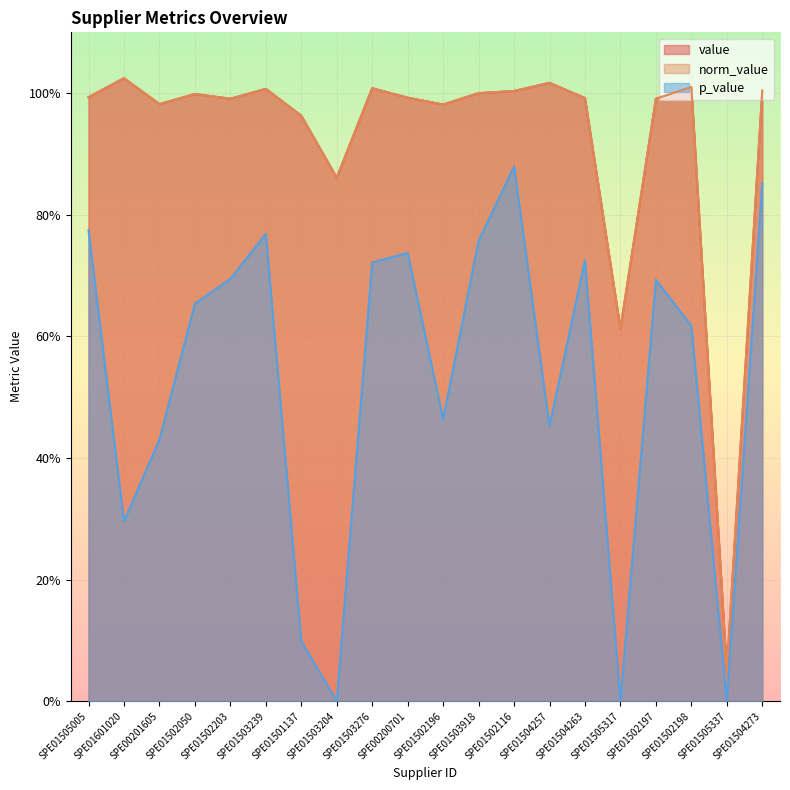

How many categories are shown in the chart?

20